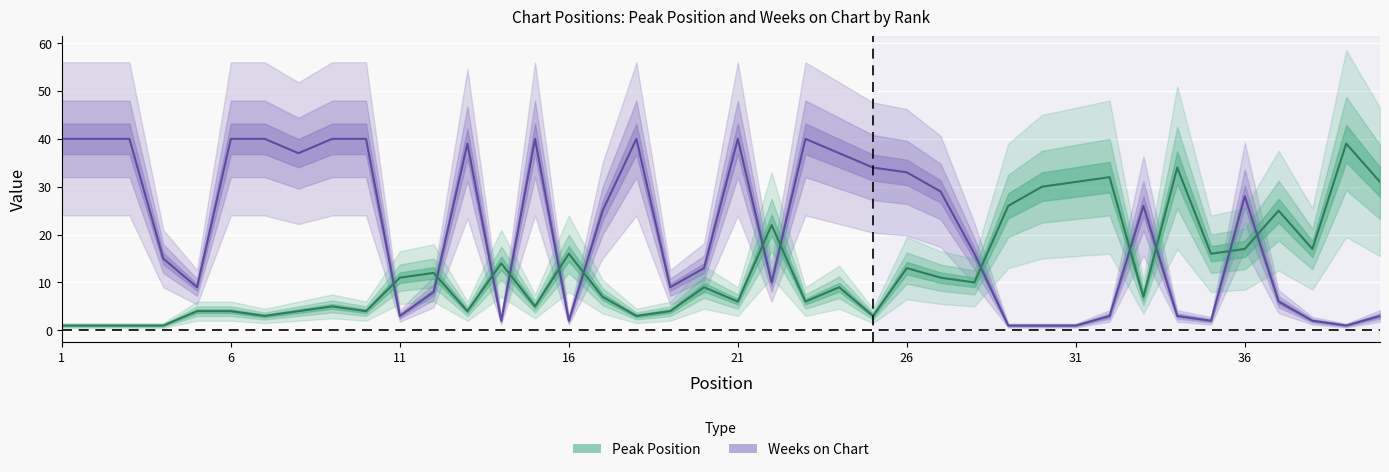

True or false: Peak Position and Weeks on Chart cross at least once.

True